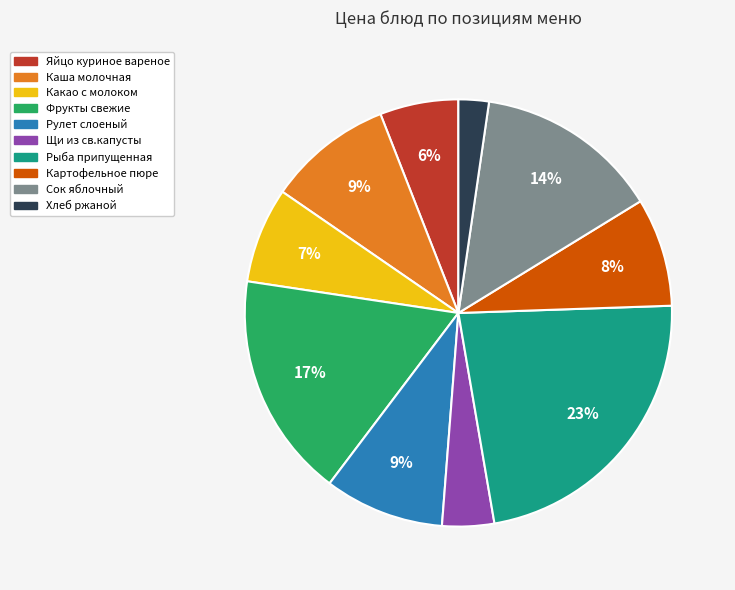

To the nearest percent, what percentage of the pie is Каша молочная?

9%